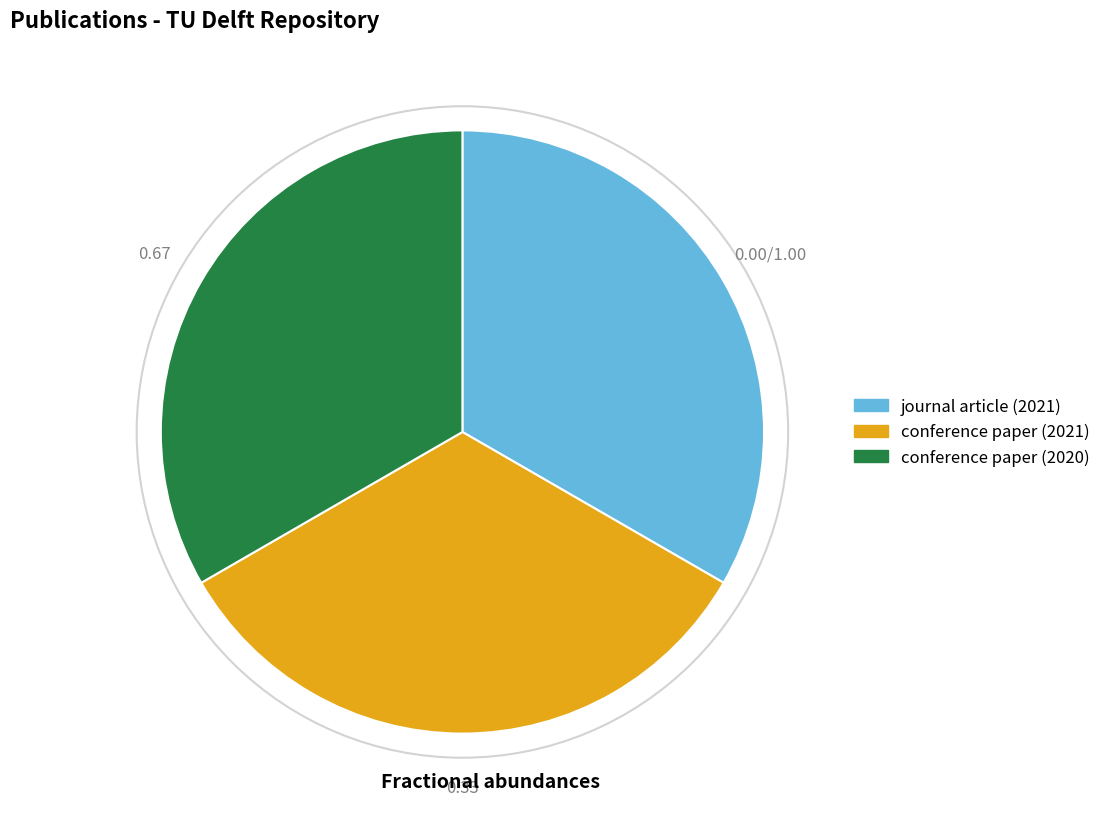

Count the number of slices in the pie.

3